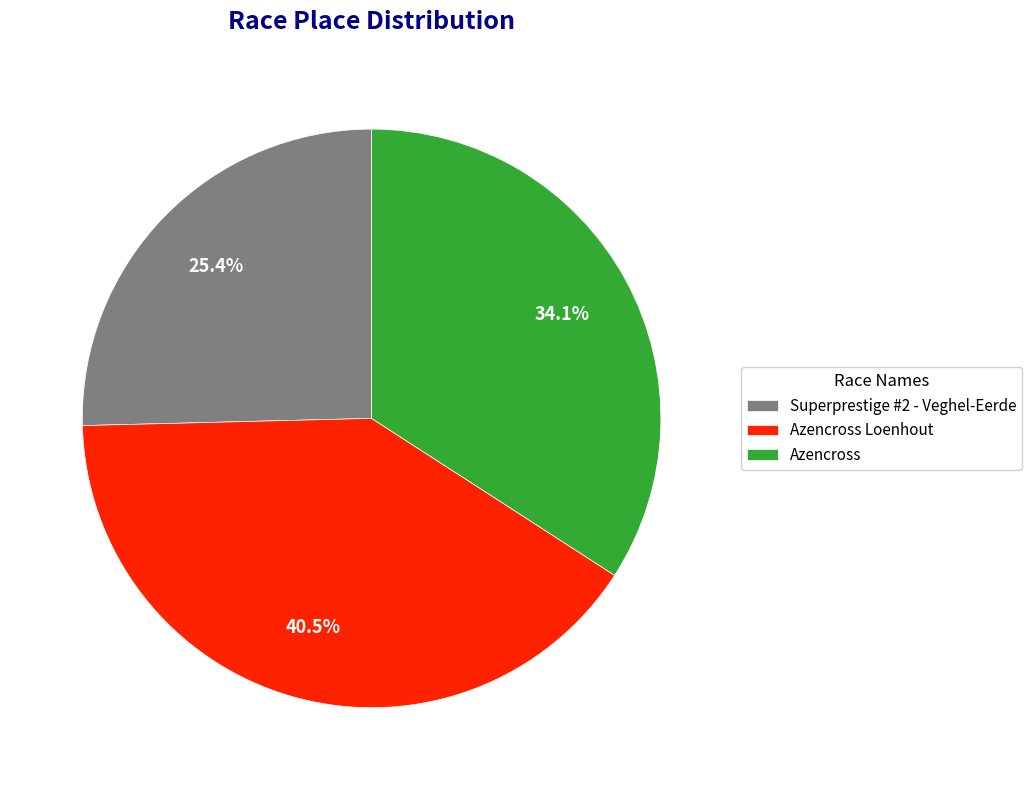

What is the ratio of the value at Azencross Loenhout to the value at Azencross?

1.2